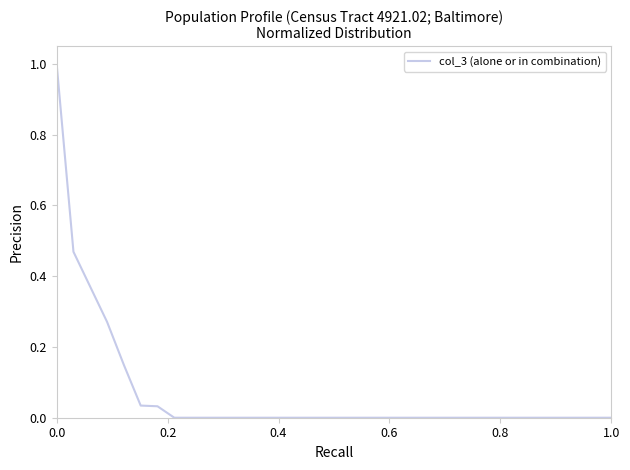

What is the maximum value shown in the chart?

1.0